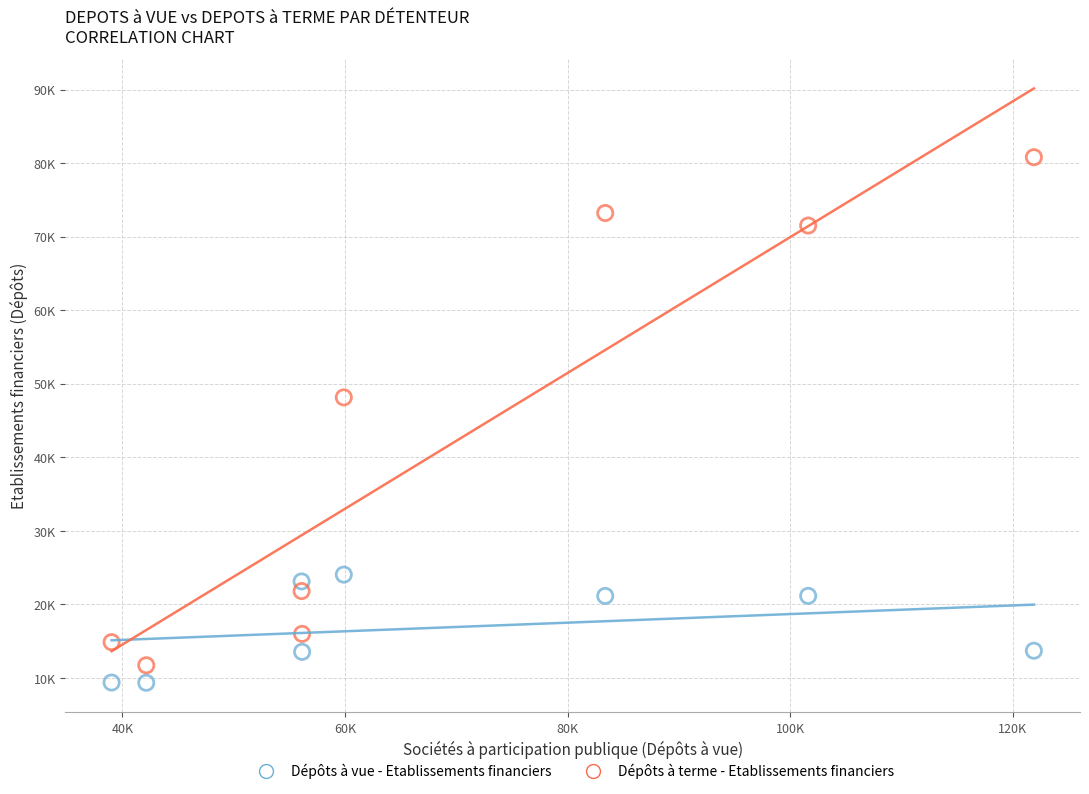

Which series reaches the maximum Y coordinate?

Dépôts à terme - Etablissements financiers